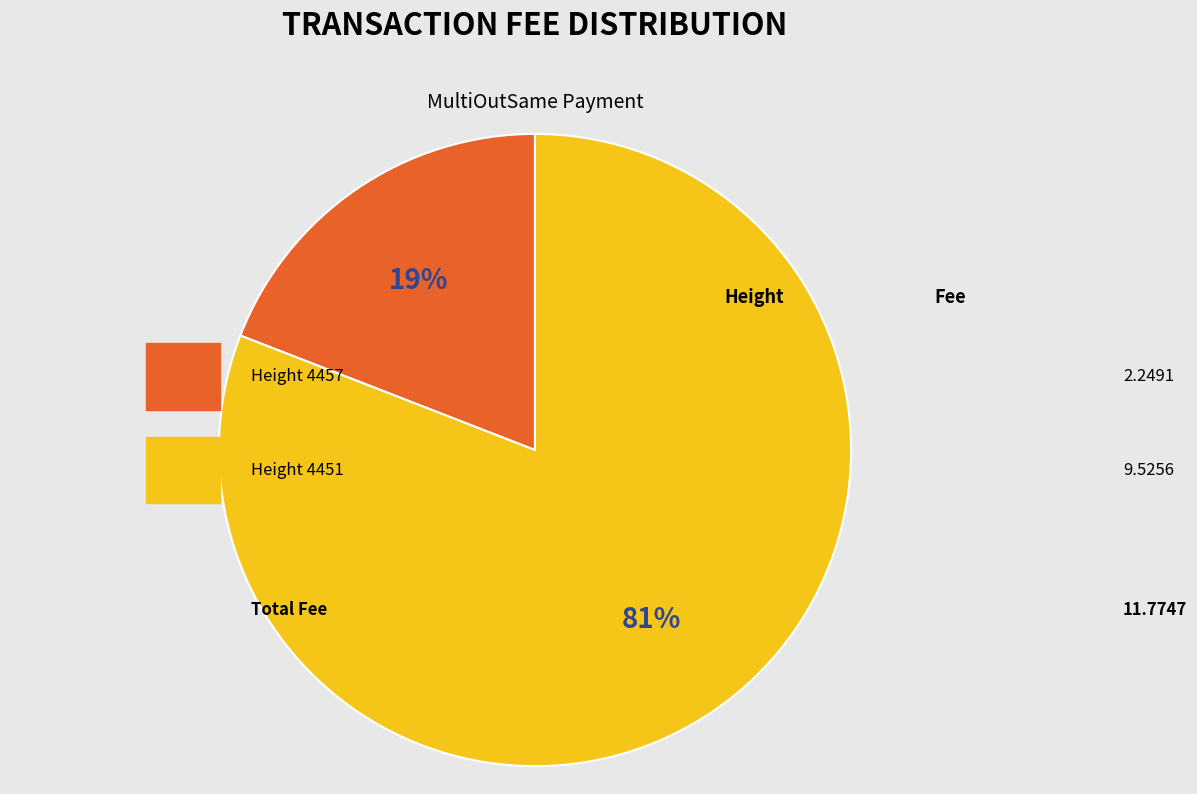

Rank the categories by value from highest to lowest.

4451, 4457